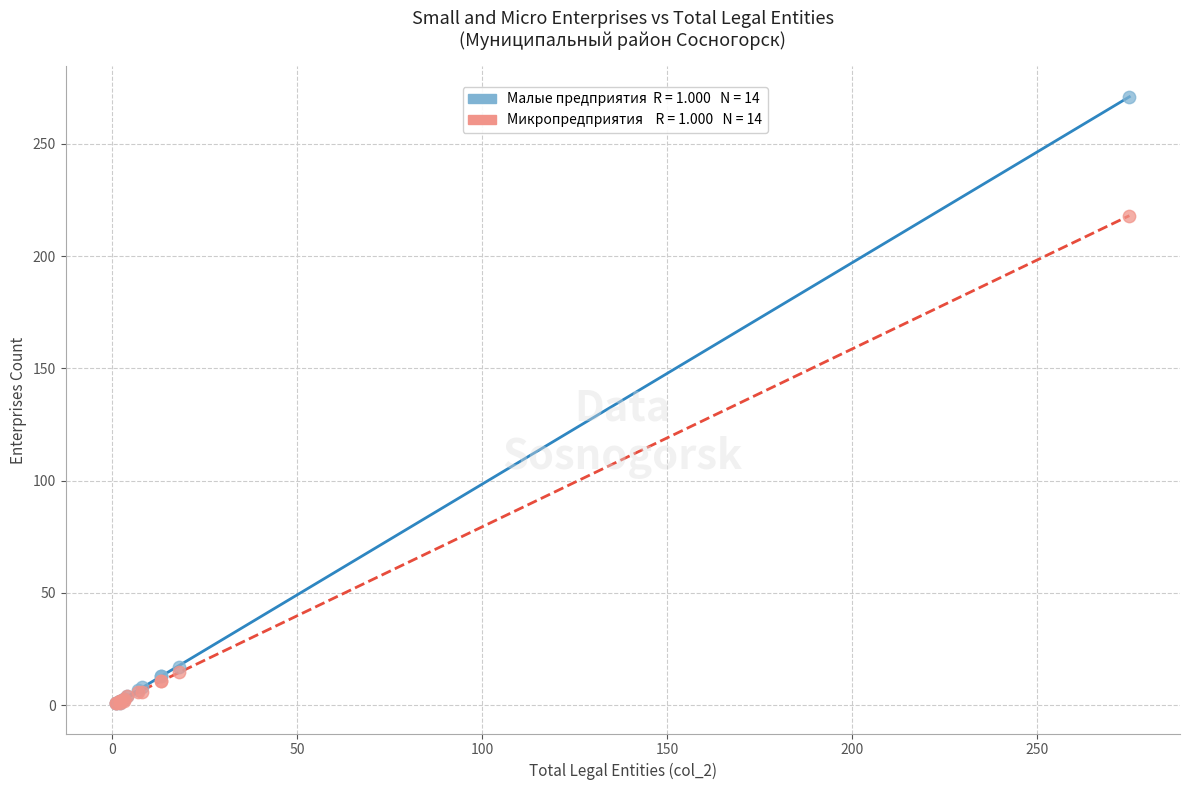

Across all series, what Y value is closest to 136?

218